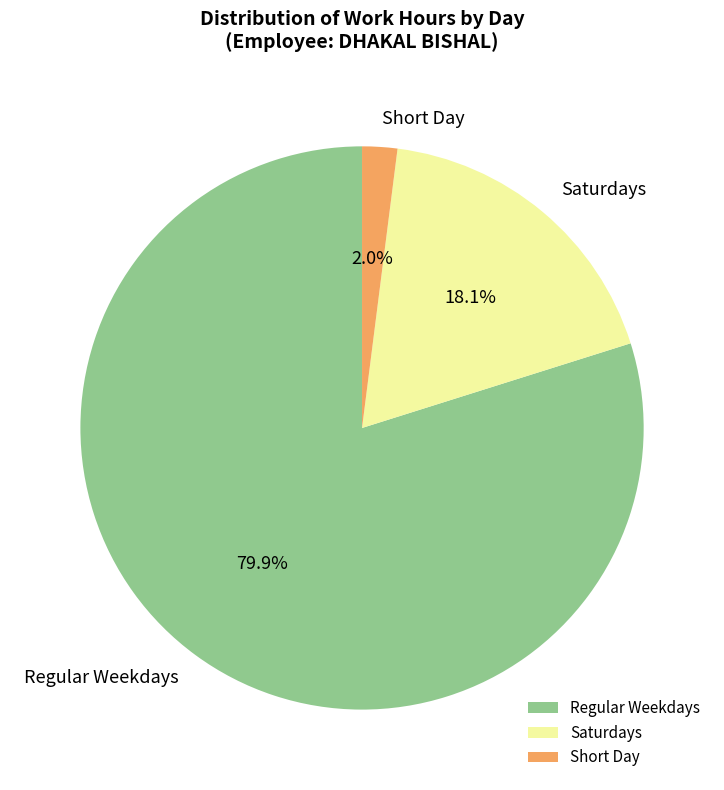

Is Short Day the majority of the pie?

No